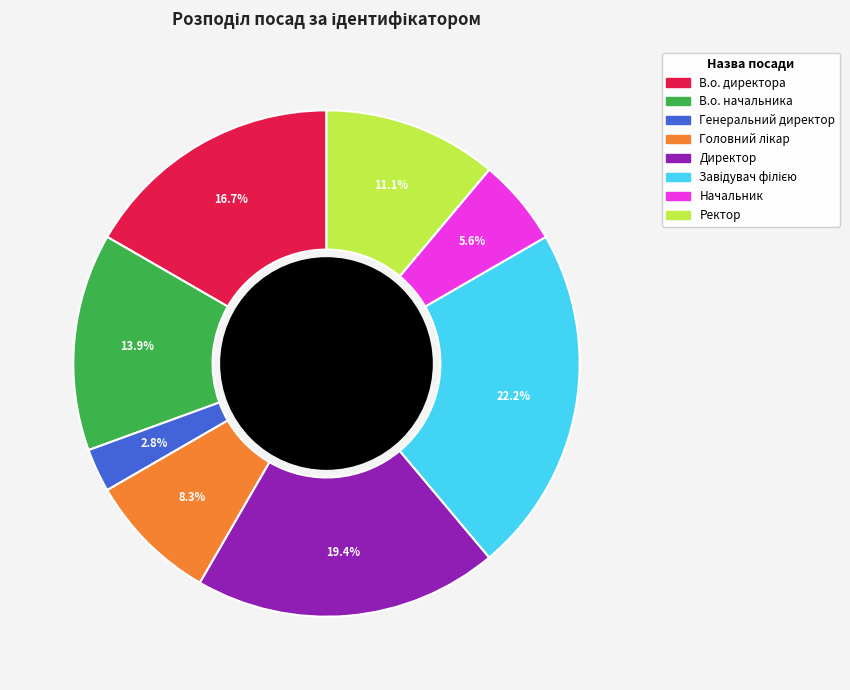

To the nearest percent, what percentage of the pie is Ректор?

11%